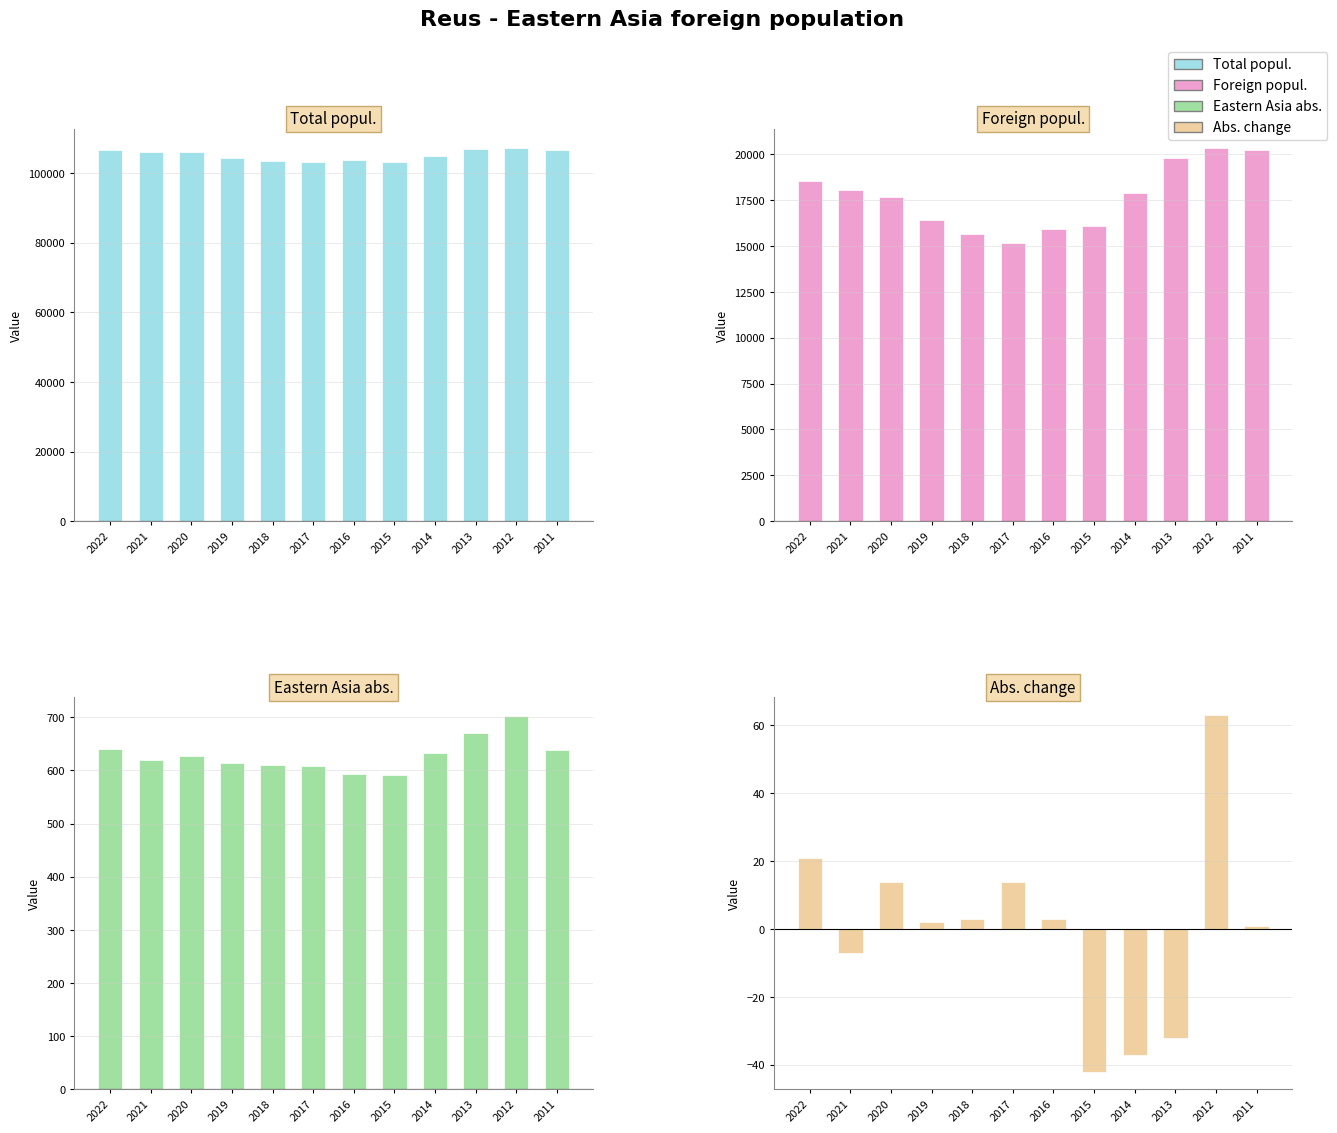

How many series are shown in this chart?

4